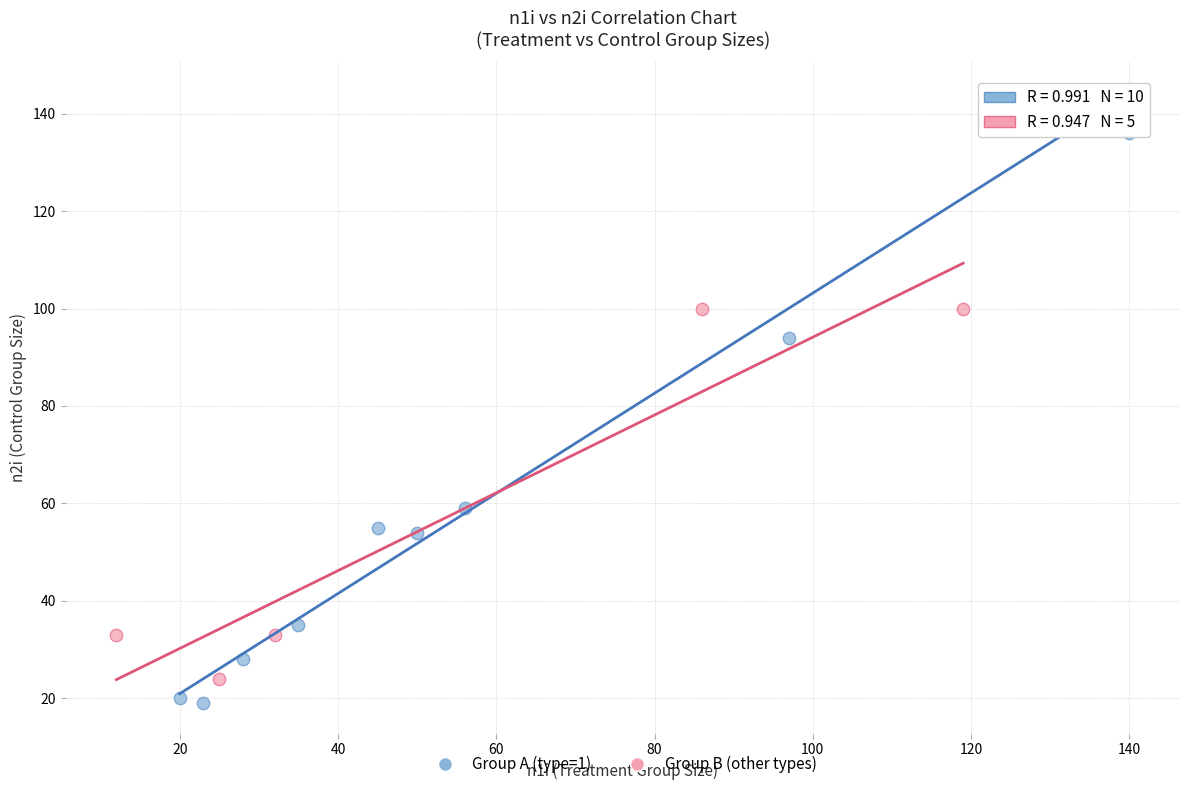

Which series has the widest spread of Y values?

Group A (type=1)